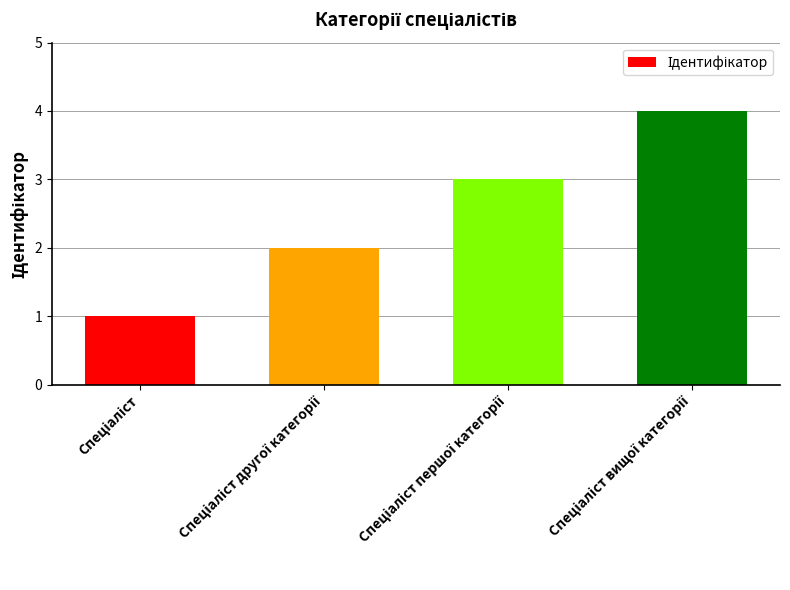

Reading left to right, what are all the values shown in this chart?

1	2	3	4